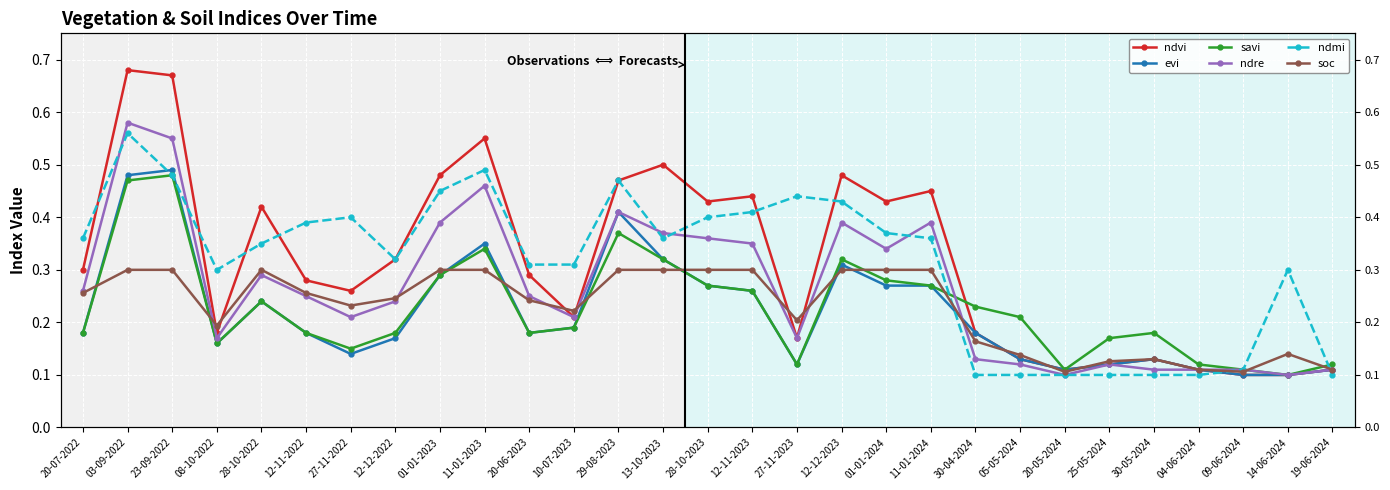

Which label corresponds to the smallest value in the chart?

09-06-2024